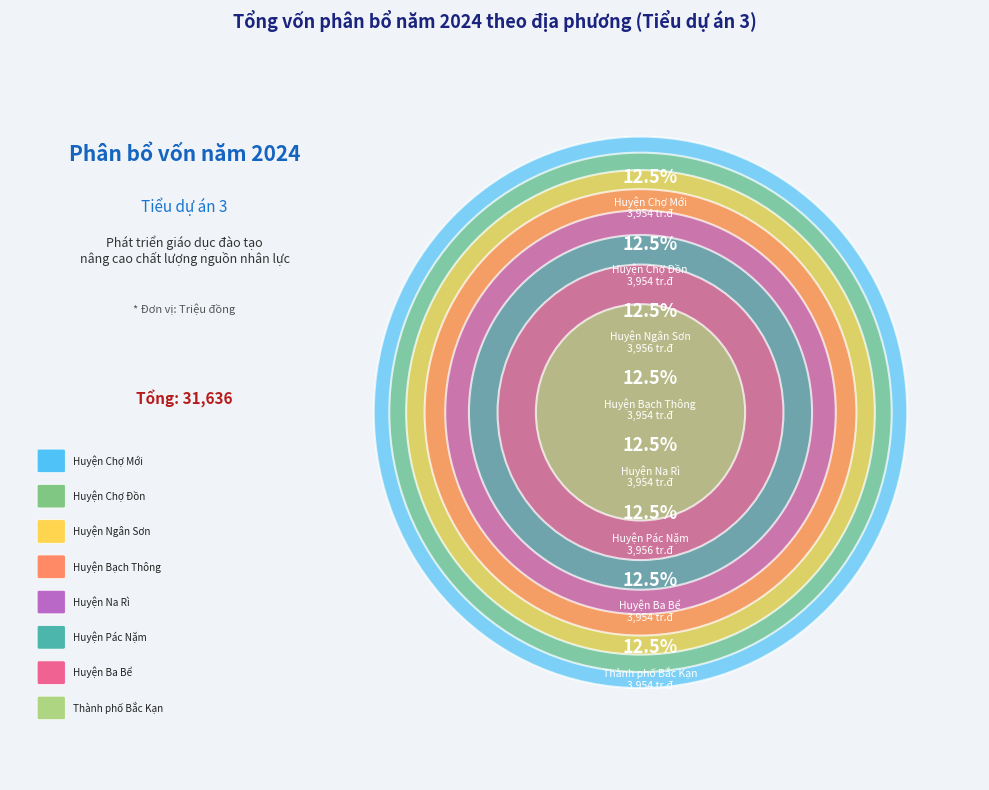

What percentage do Huyện Chợ Đồn and Huyện Na Rì together represent?

25.0%